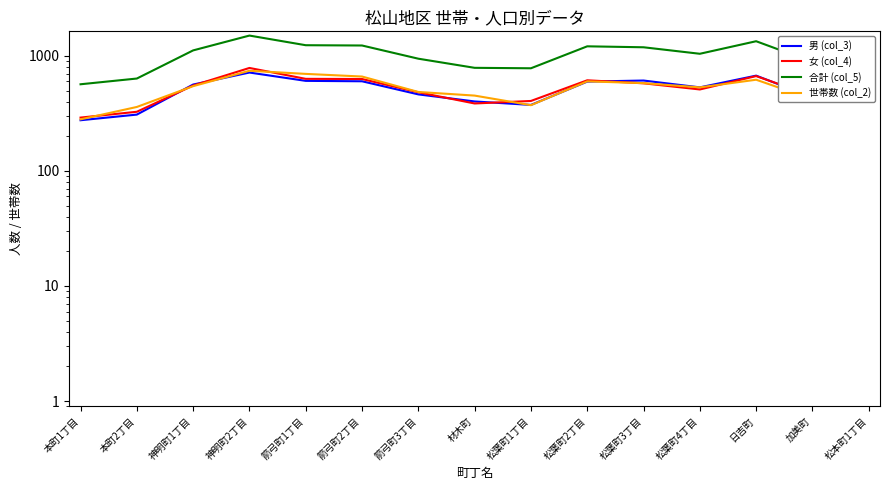

How many times do 男 (col_3) and 女 (col_4) cross each other?

7